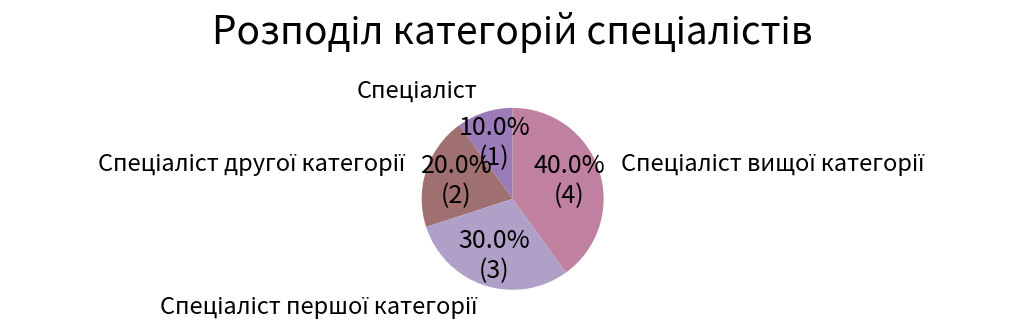

Does any single category account for the majority?

No